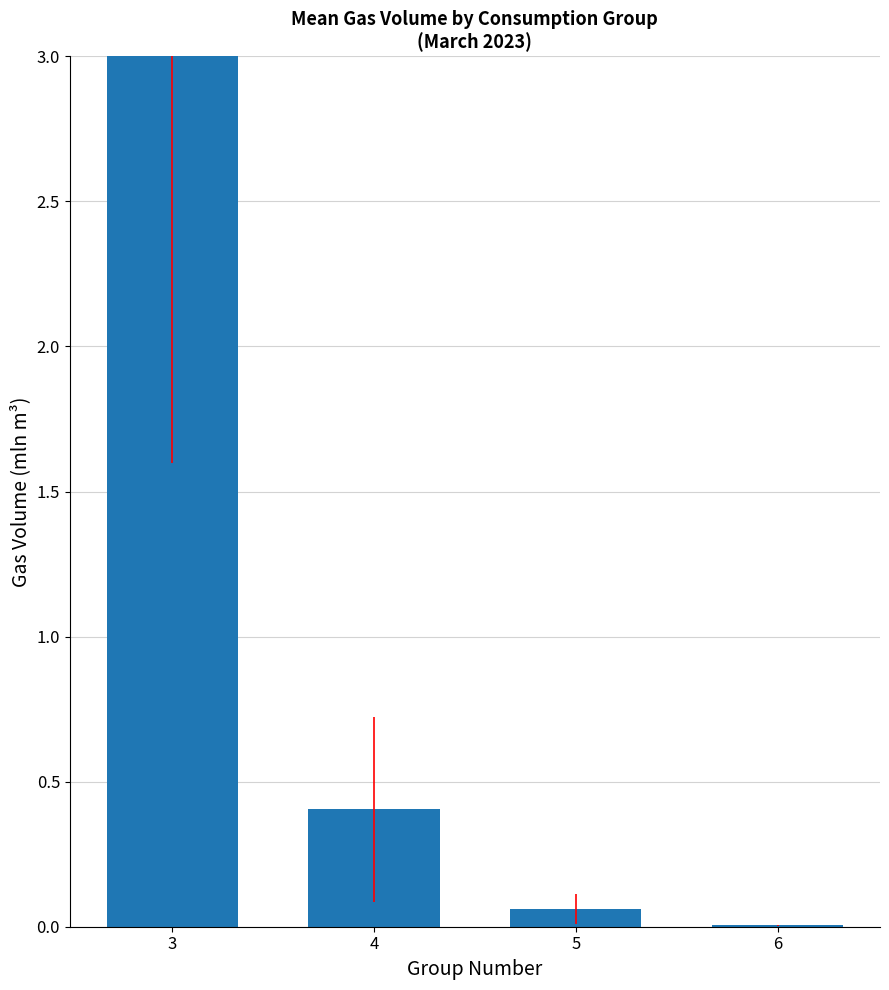

Does the chart contain any negative values?

No